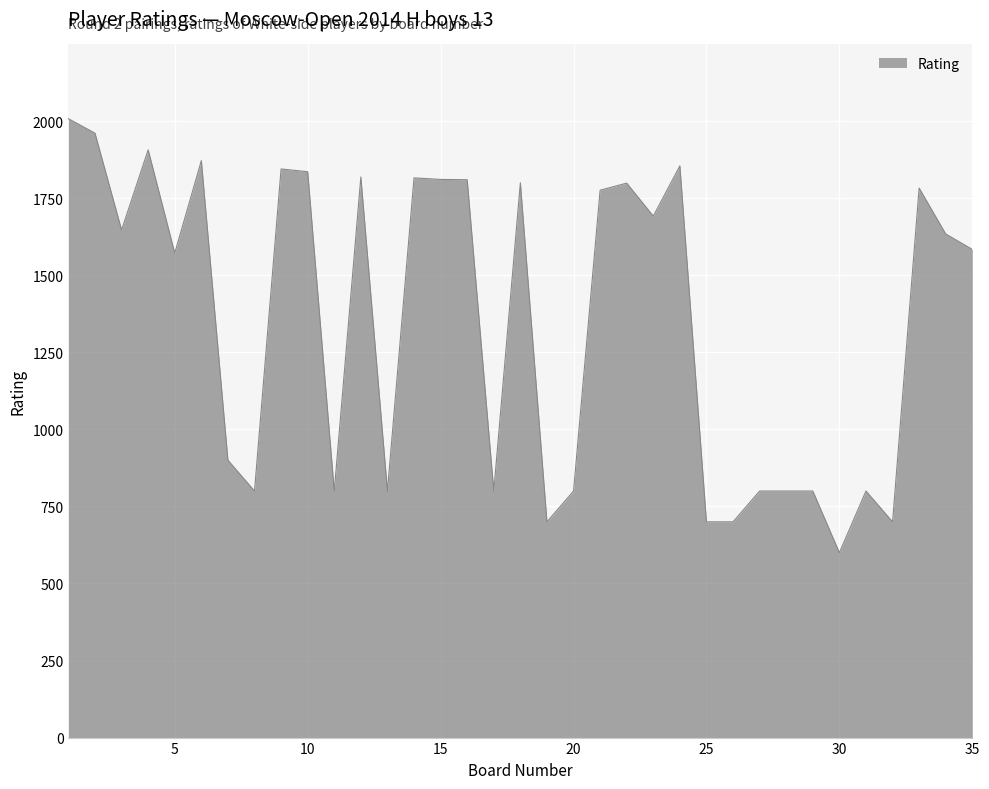

What is the smallest value displayed?

600